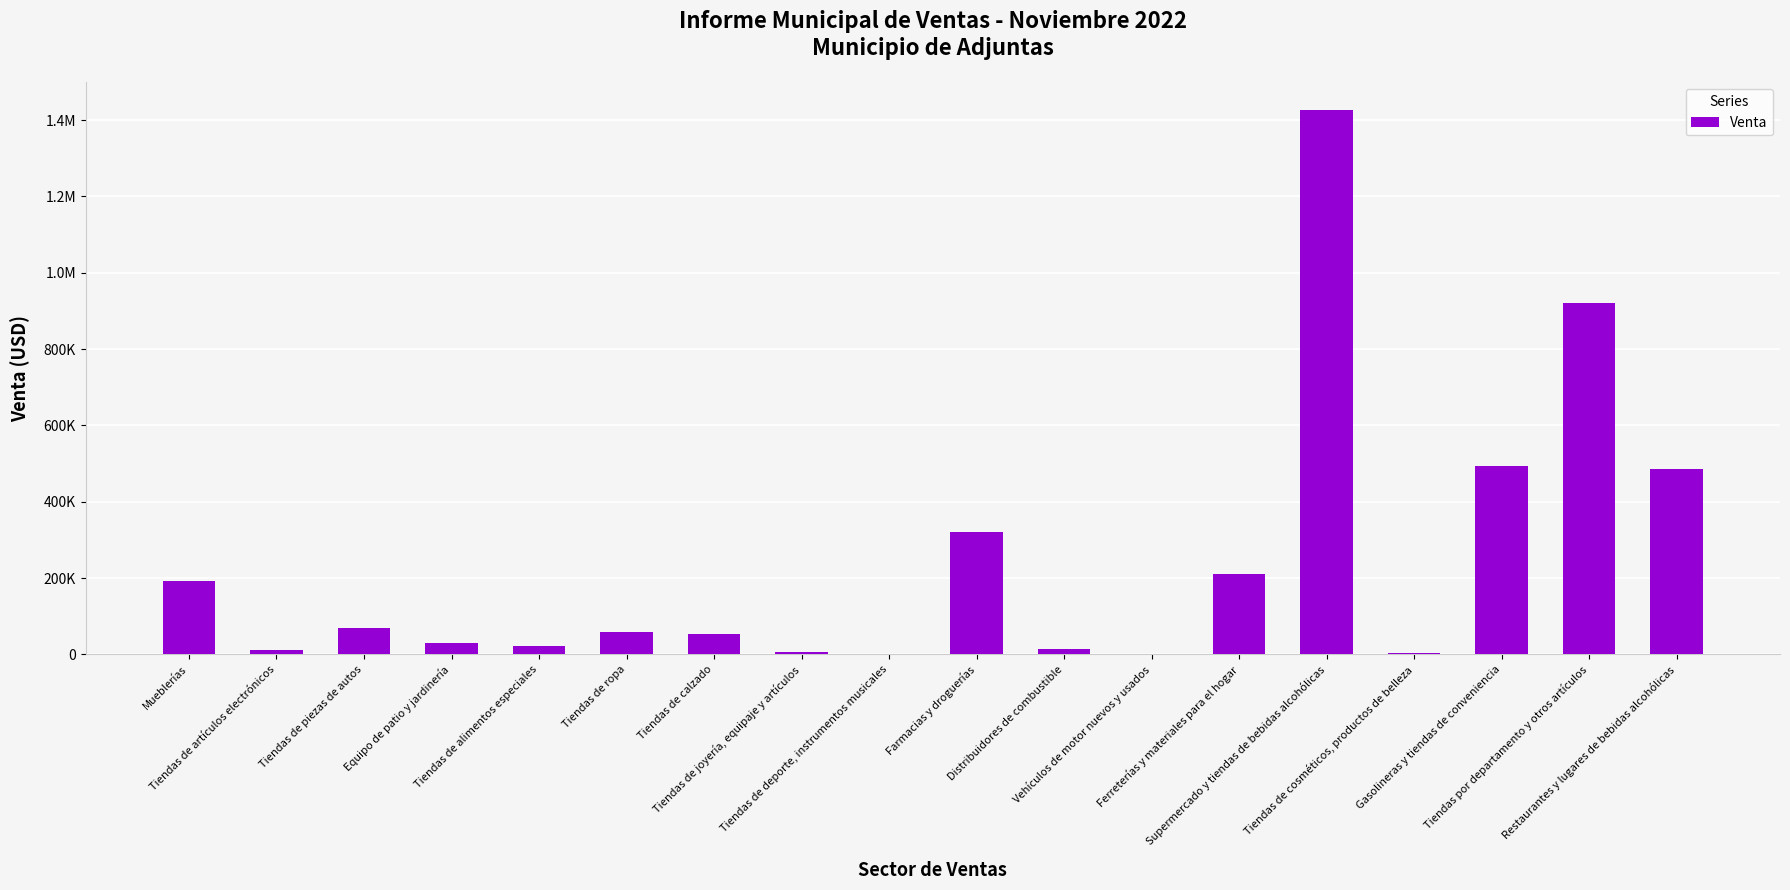

Between Tiendas por departamento y otros artículos and Farmacias y droguerías, which is larger?

Tiendas por departamento y otros artículos